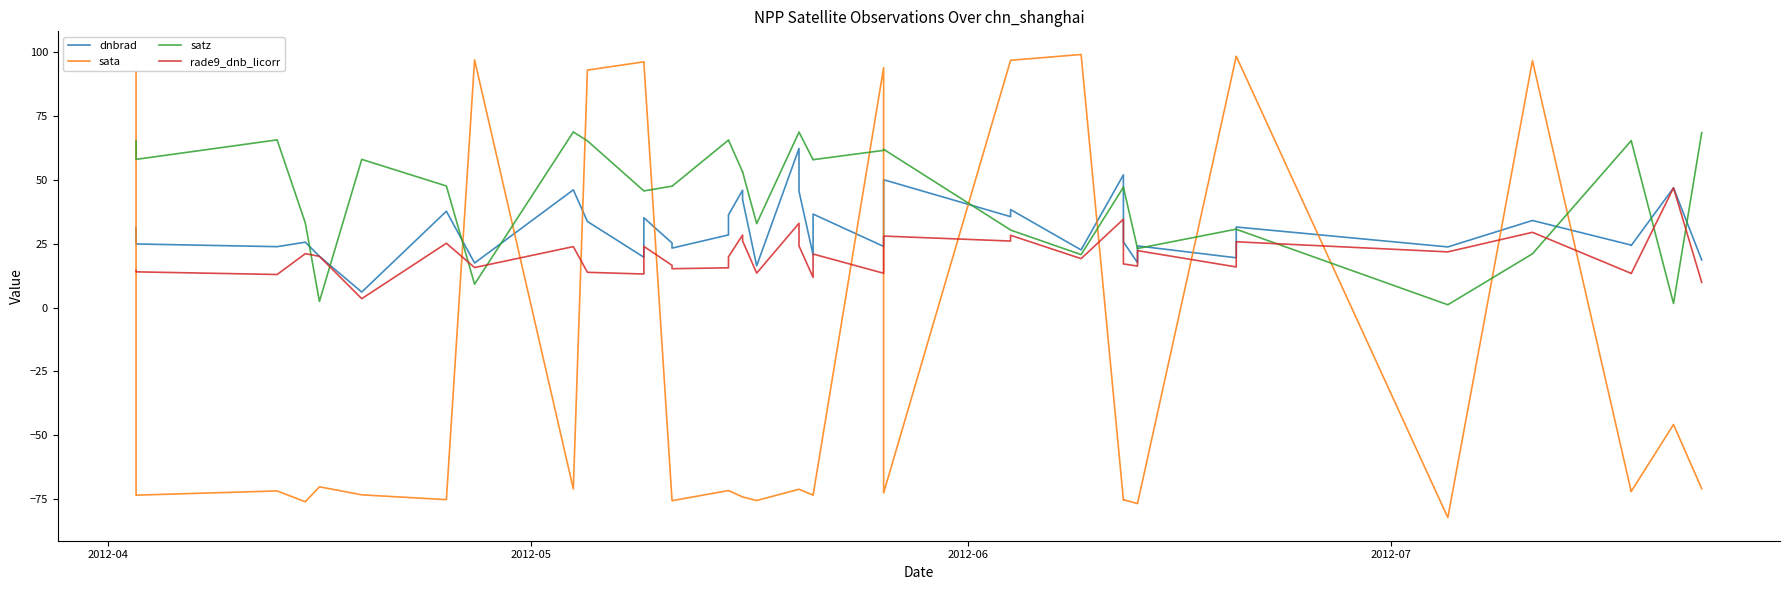

How many interior local peaks does the sata series have?

13